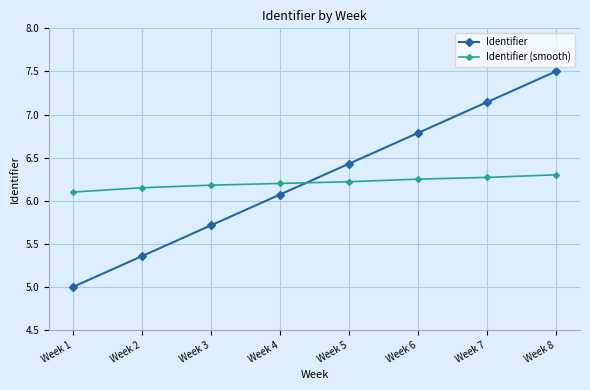

At Week 8, list the series in order from smallest to largest.

Identifier (smooth), Identifier